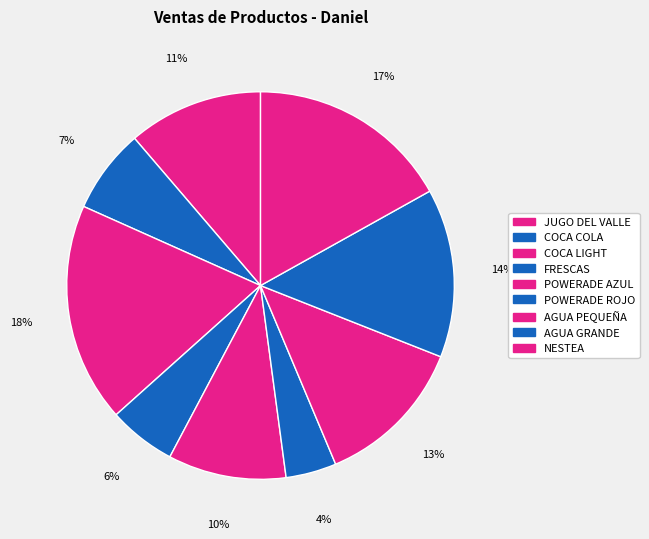

What percentage is the POWERADE ROJO slice, to the nearest percent?

4%